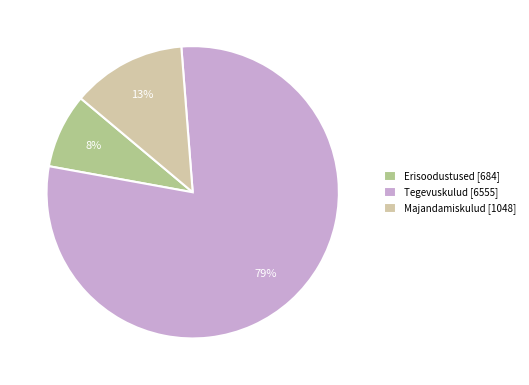

How many segments does this pie chart have?

3